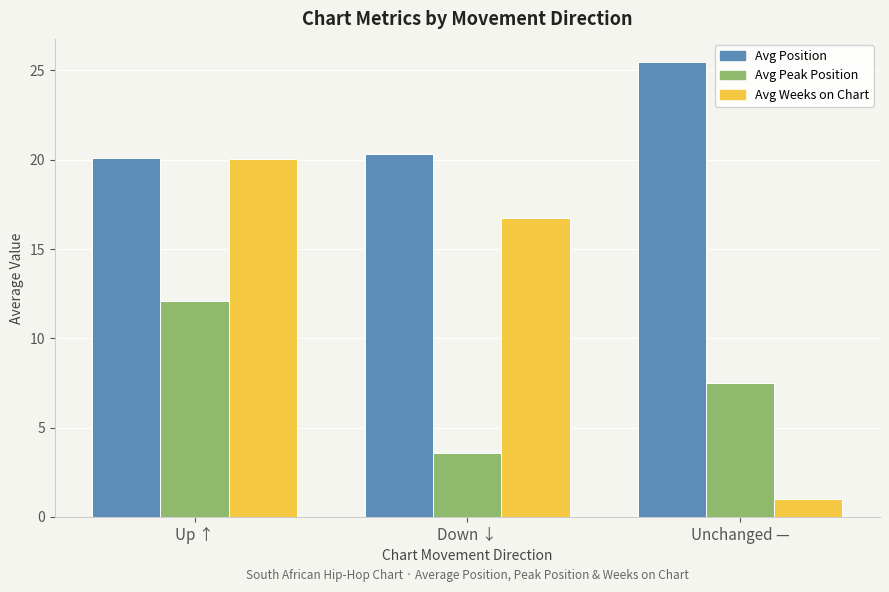

Rank the series by their average value, from lowest to highest.

Avg Peak Position, Avg Weeks on Chart, Avg Position